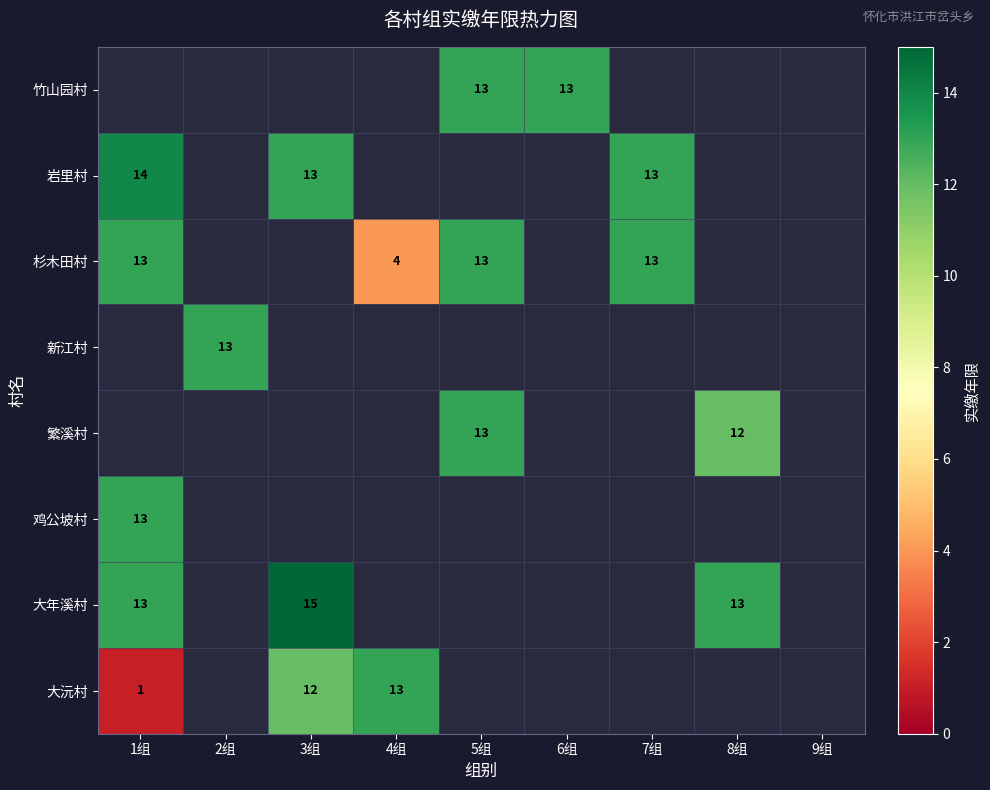

True or false: 杉木田村 has a value of 4 at 4组.

True